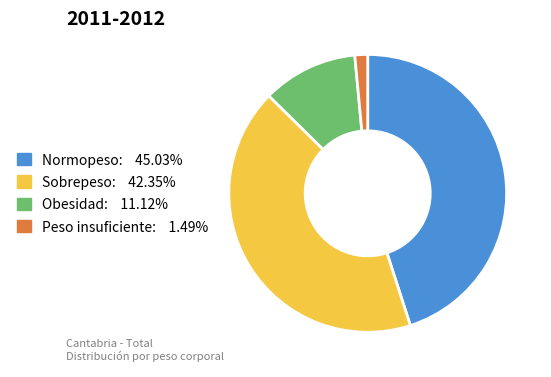

Do Normopeso: 45.03% and Obesidad: 11.12% together represent more than half of the pie?

Yes